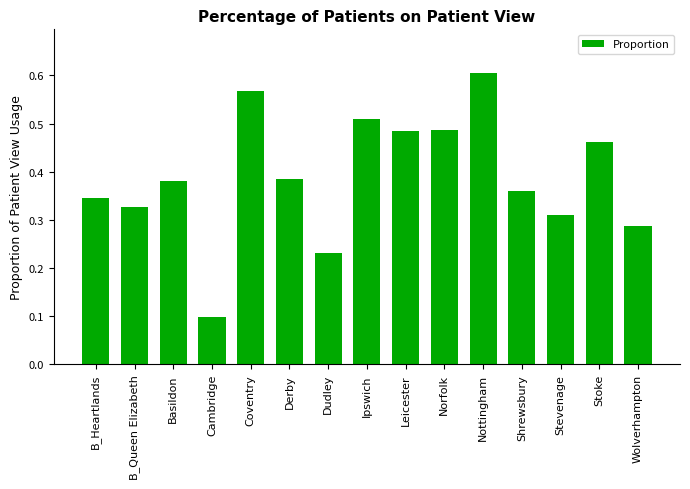

The chart shows a value of 0.2 at Norfolk. True or false?

False